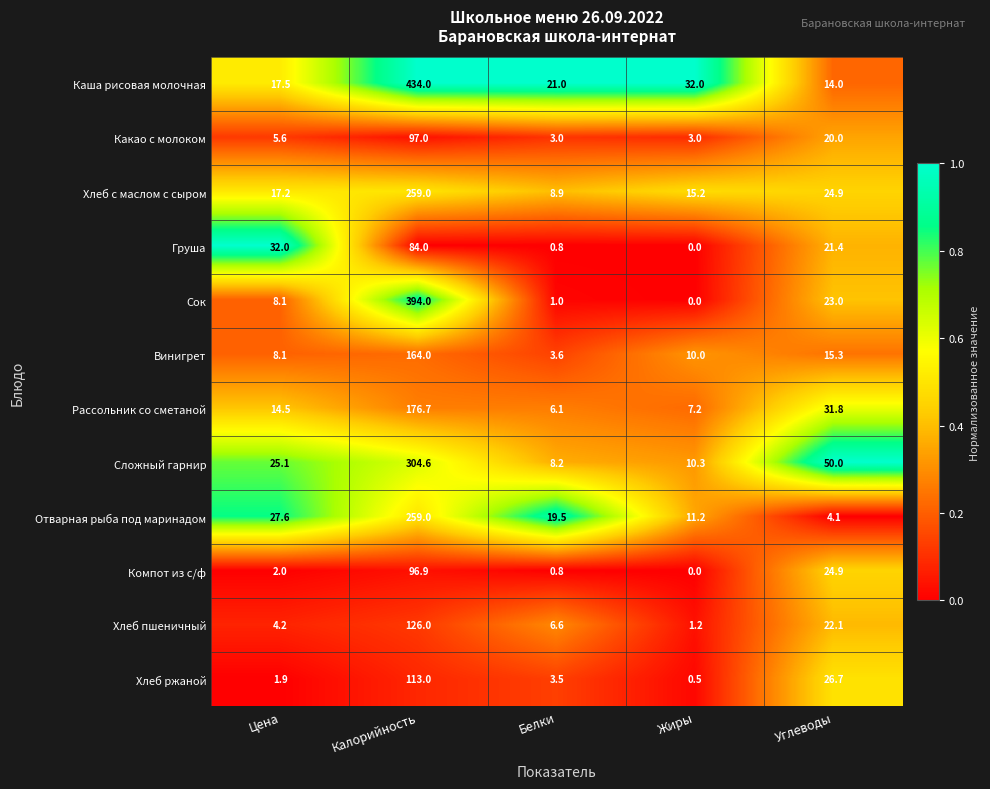

Which series has the largest total across all categories?

Каша рисовая молочная